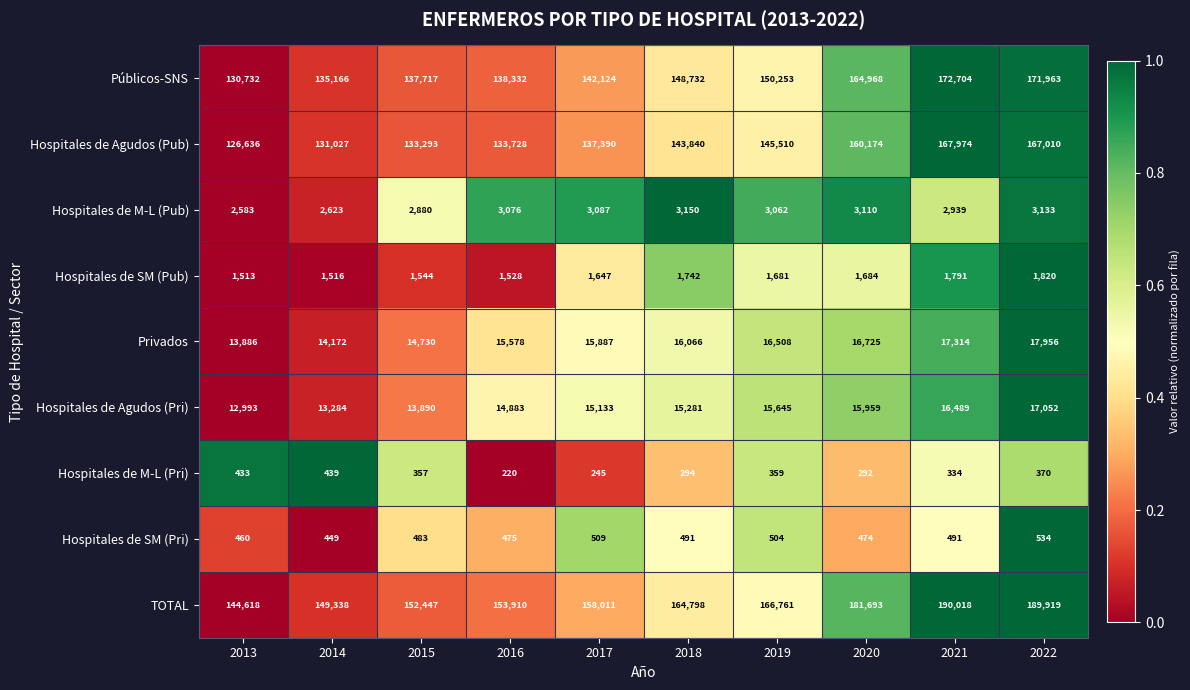

True or false: Hospitales de SM (Pri) has a value of 483 at 2015.

True